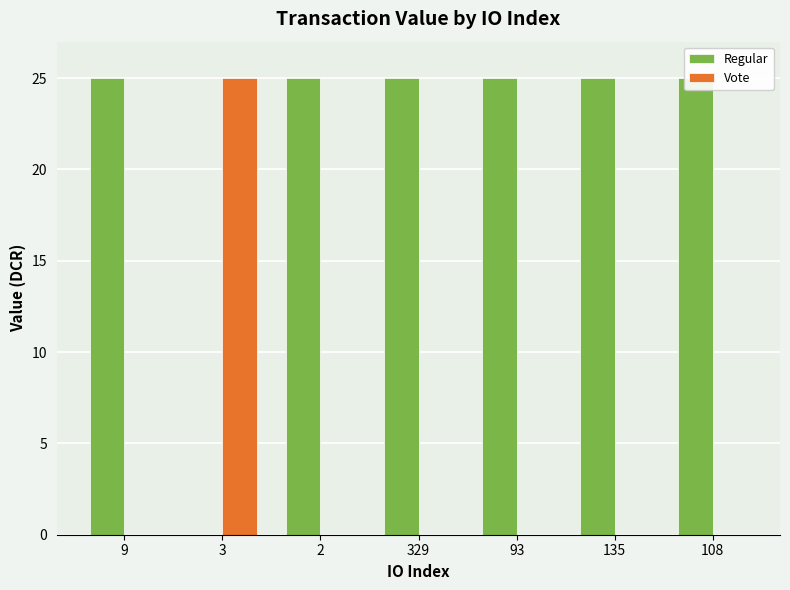

The value of Regular at 3 is 0.0. True or false?

True